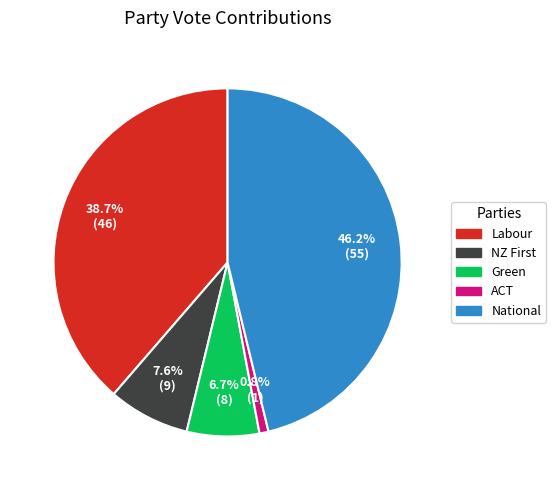

Does National account for over 50% of the chart?

No